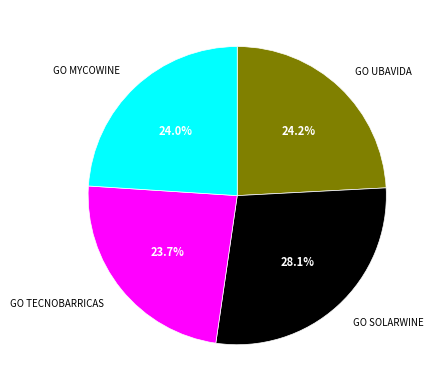

Is there a majority slice in this chart?

No